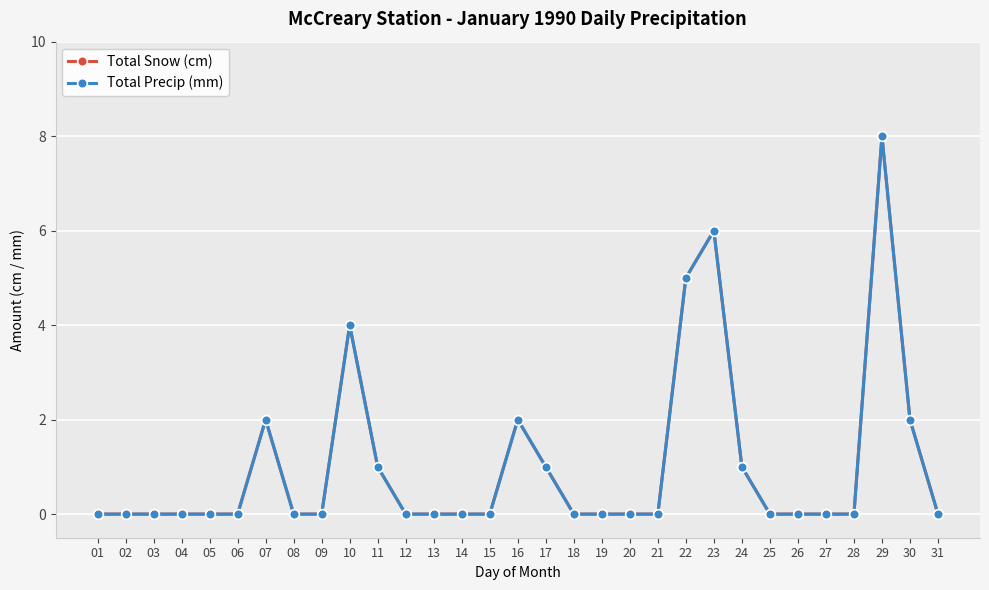

True or false: Total Snow (cm) and Total Precip (mm) intersect in this chart.

False